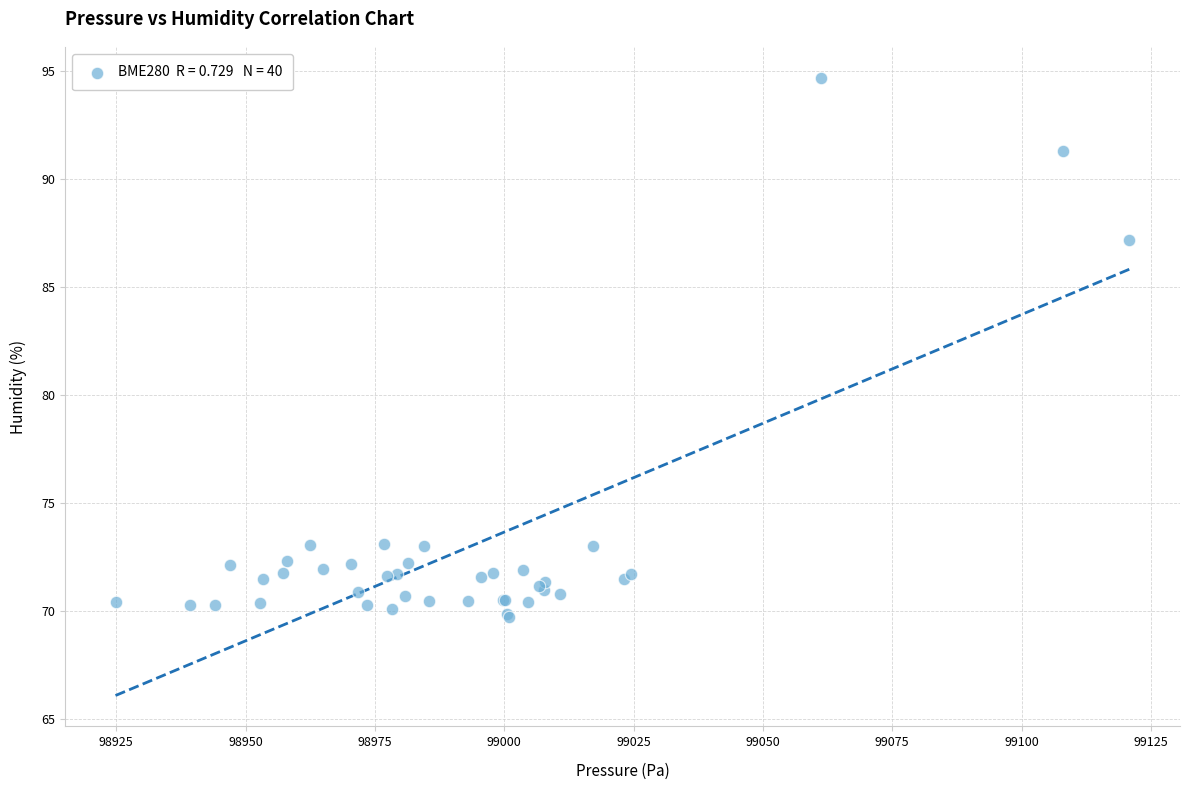

What Y value in the scatter plot is closest to 82?

87.2